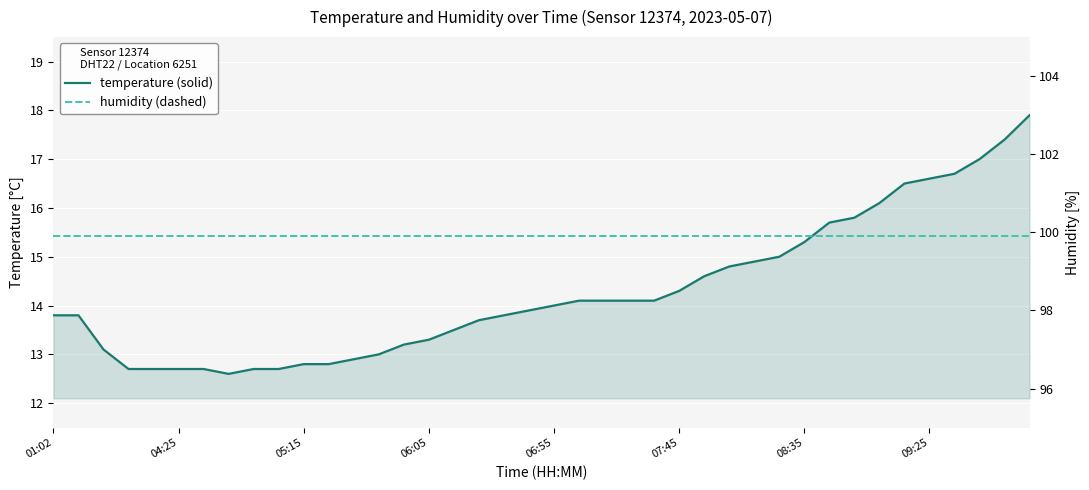

True or false: temperature has more than 2 points higher than both neighbors.

False